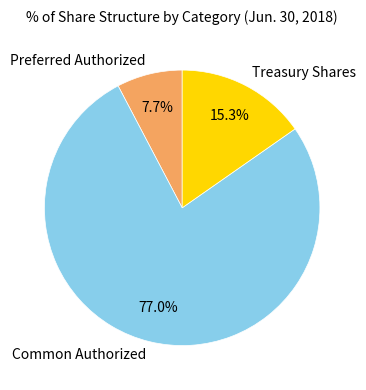

How many segments does this pie chart have?

3